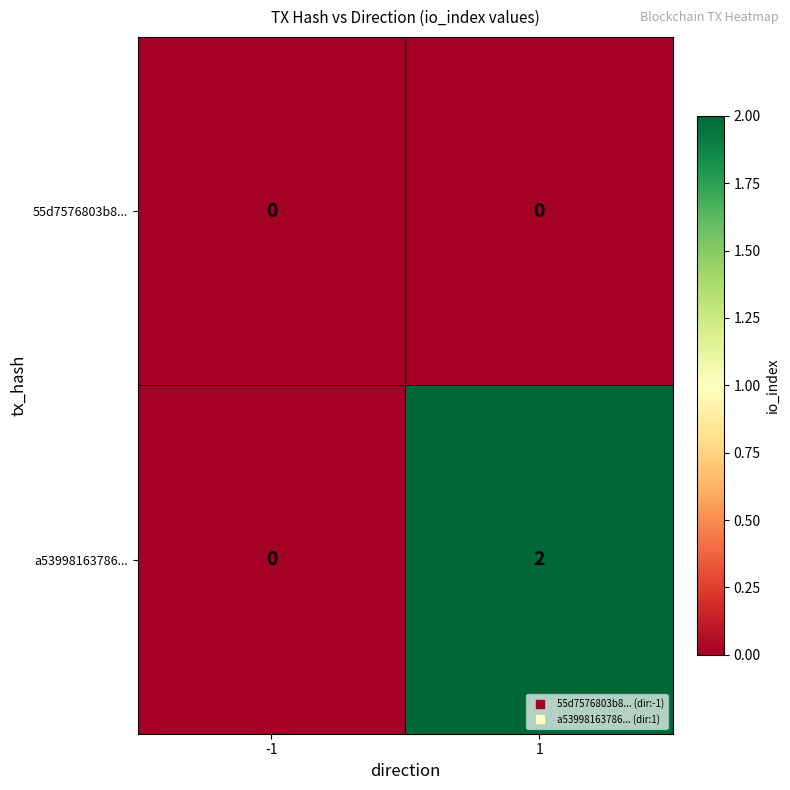

The value of 55d7576803b8... at 1 is 0. True or false?

True